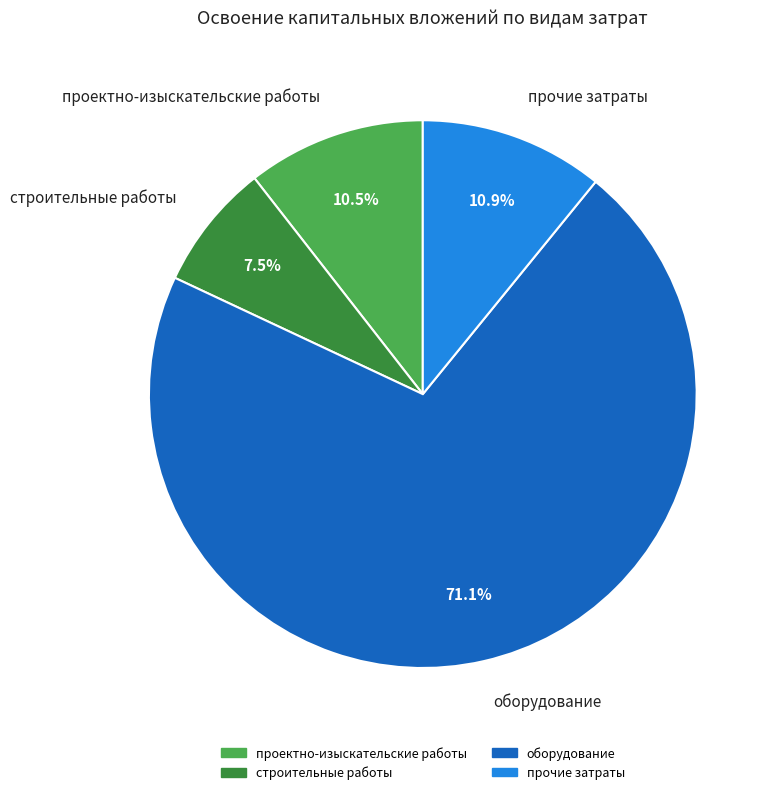

Which category has the biggest portion of the pie?

оборудование